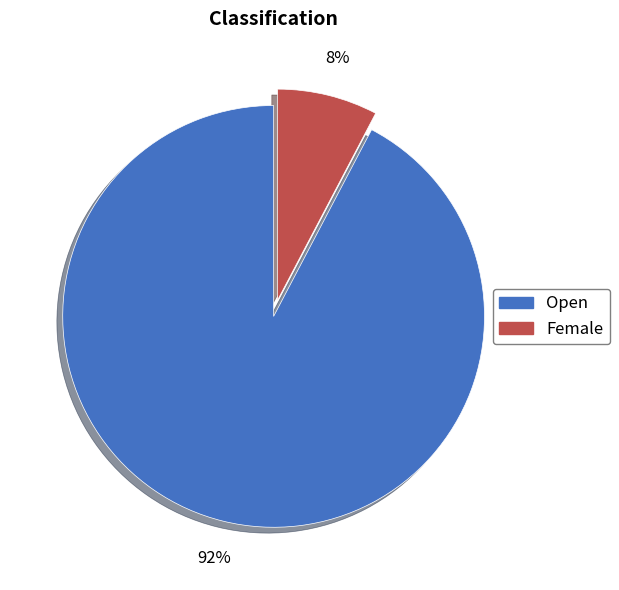

Which has a higher value, Female or Open?

Open